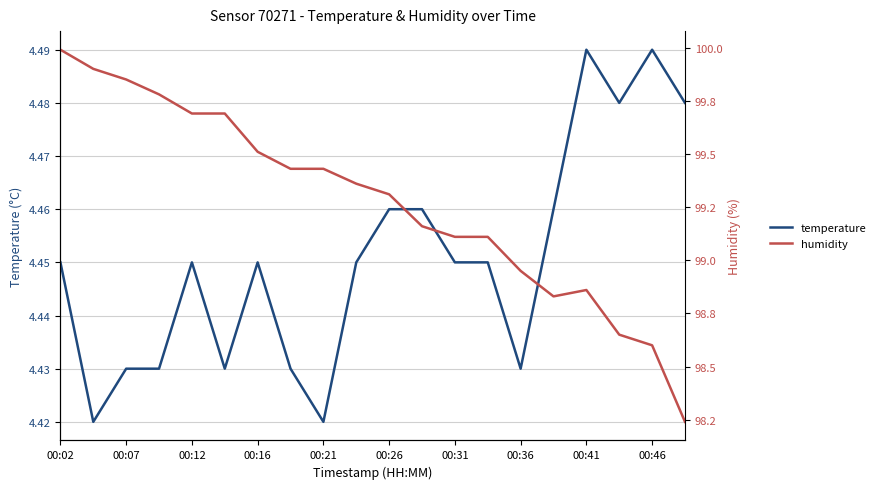

How many values in the humidity series exceed 99?

14